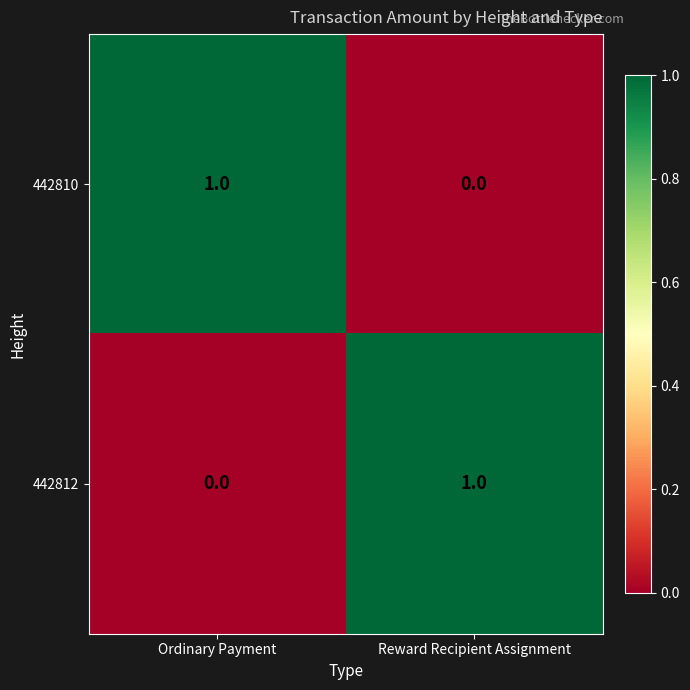

Is the value of 442810 at Ordinary Payment greater than the value of 442812 at Ordinary Payment?

Yes